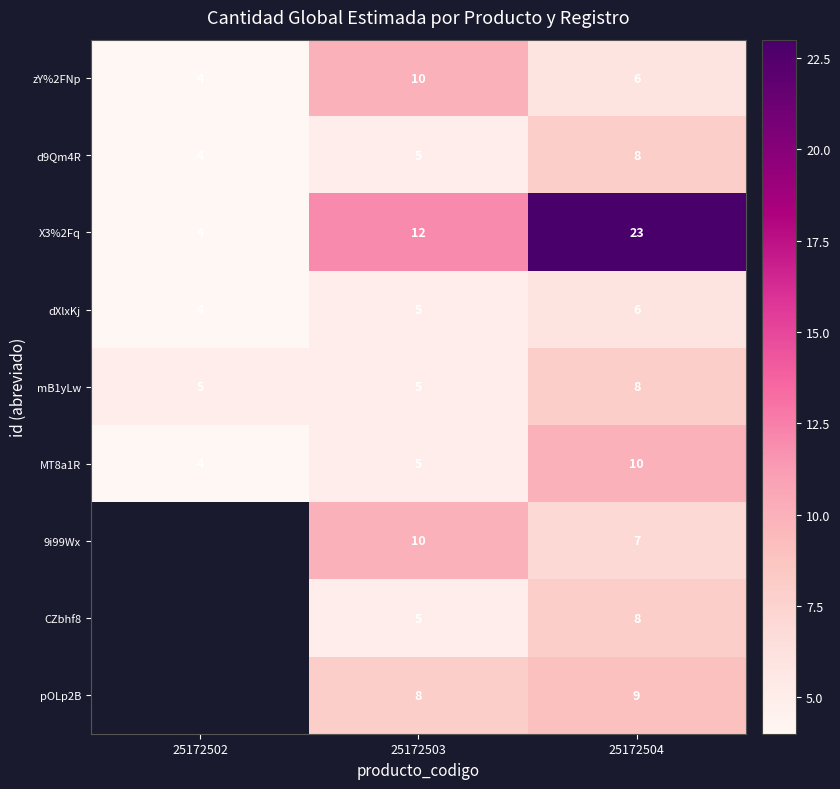

How many distinct data groups are displayed?

9